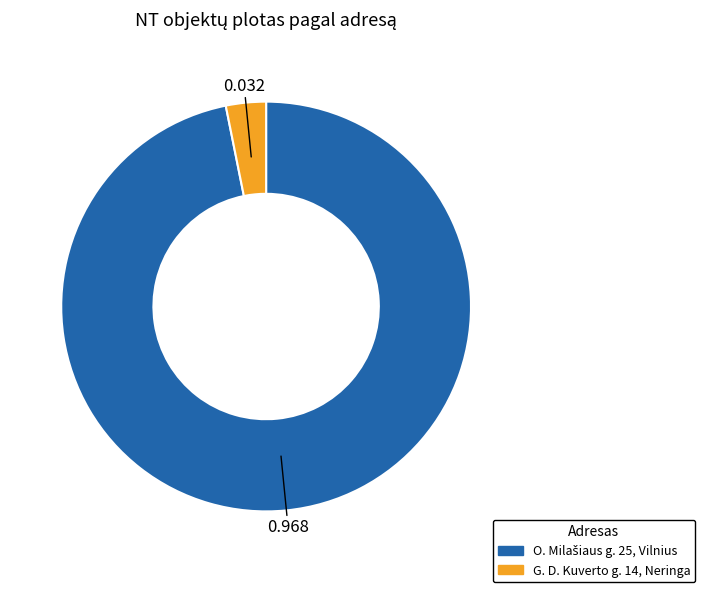

Is there a majority slice in this chart?

Yes